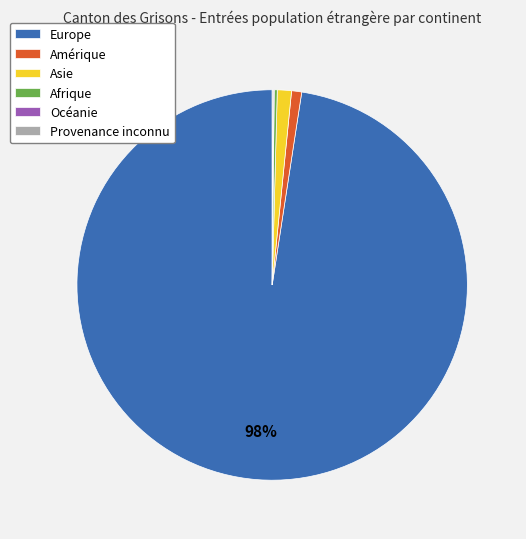

The Amérique slice represents 1% of the pie. True or false?

True